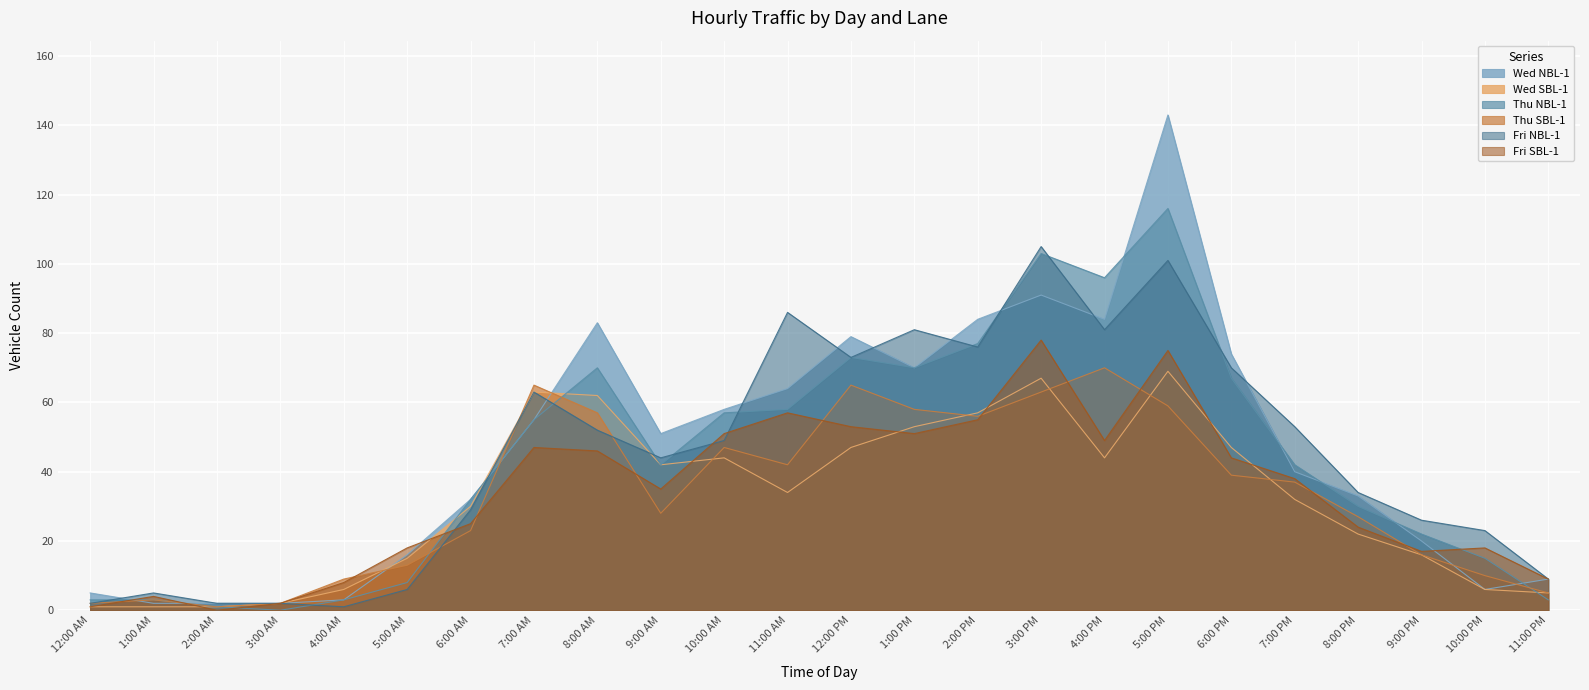

True or false: Fri SBL-1 and Thu SBL-1 intersect in this chart.

True